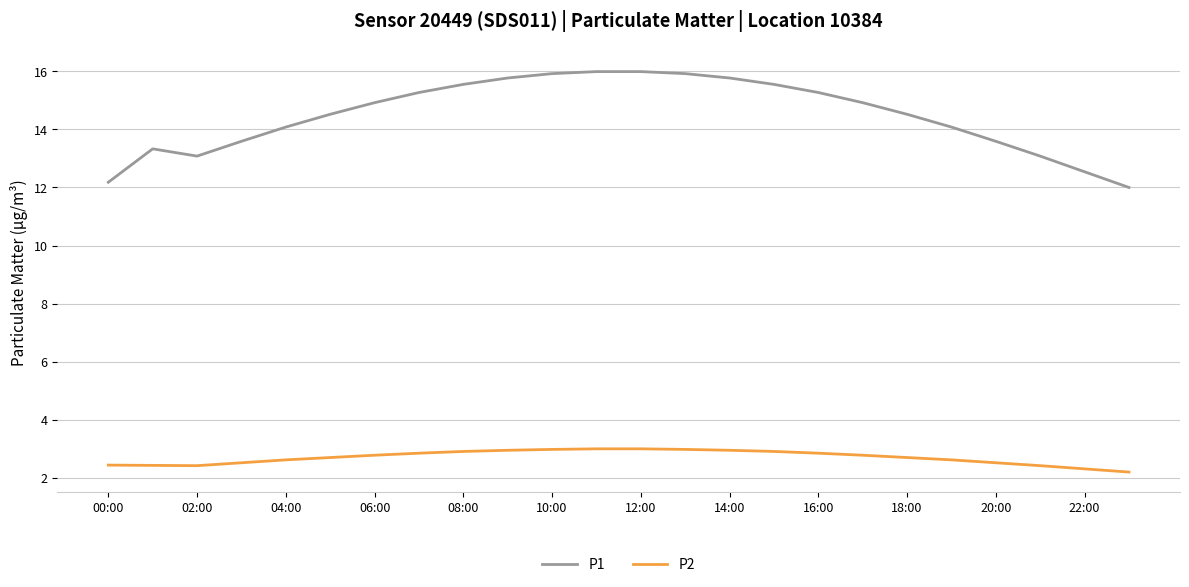

Which series has the widest spread of values?

P1